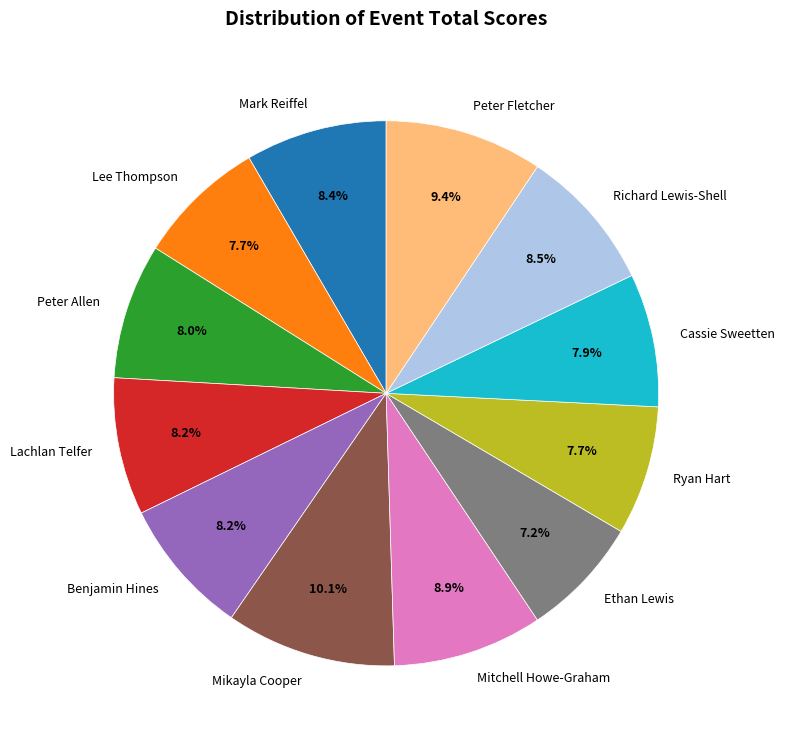

To the nearest percent, what is the difference between the largest and smallest slice percentages?

3%